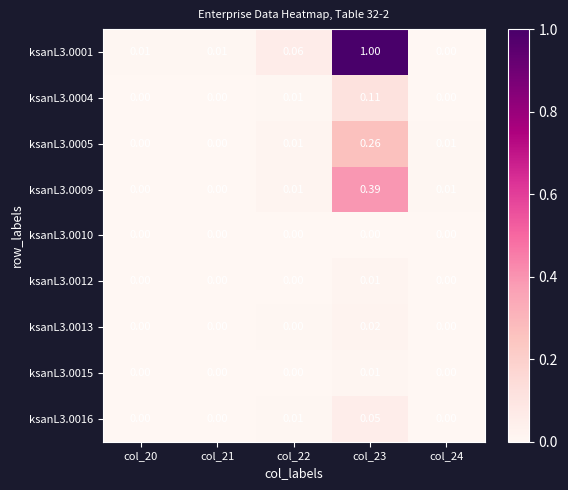

Reading left to right, what are all the values shown in this chart?

ksanL3.0001: col_20=0.0	col_21=0.0	col_22=0.1	col_23=1.0	col_24=0.0
ksanL3.0004: col_20=0.0	col_21=0.0	col_22=0.0	col_23=0.1	col_24=0.0
ksanL3.0005: col_20=0.0	col_21=0.0	col_22=0.0	col_23=0.3	col_24=0.0
ksanL3.0009: col_20=0.0	col_21=0.0	col_22=0.0	col_23=0.4	col_24=0.0
ksanL3.0010: col_20=0.0	col_21=0.0	col_22=0.0	col_23=0.0	col_24=0.0
ksanL3.0012: col_20=0.0	col_21=0.0	col_22=0.0	col_23=0.0	col_24=0.0
ksanL3.0013: col_20=0.0	col_21=0.0	col_22=0.0	col_23=0.0	col_24=0.0
ksanL3.0015: col_20=0.0	col_21=0.0	col_22=0.0	col_23=0.0	col_24=0.0
ksanL3.0016: col_20=0.0	col_21=0.0	col_22=0.0	col_23=0.1	col_24=0.0